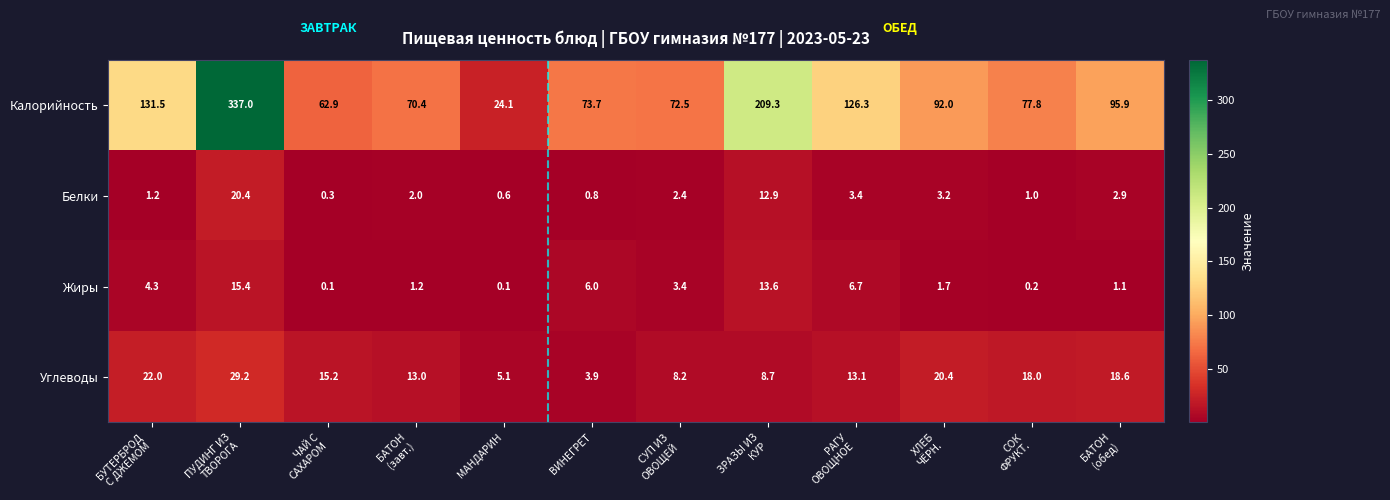

At which category does the chart reach its peak across all series?

ПУДИНГ ИЗ
ТВОРОГА